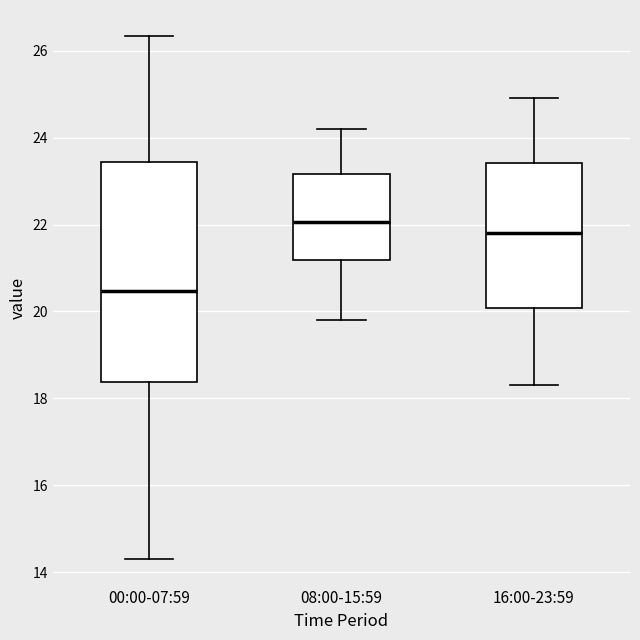

Reading left to right, read every box against the y-axis: the position of its median line, the range the box covers, and the ends of its whiskers. The values are not printed on the chart, so give them approximately, as read against the axis.

00:00-07:59: median 20.4, box 18.4 to 23.4, whiskers 14.4 to 26.4
08:00-15:59: median 22.0, box 21.2 to 23.2, whiskers 19.8 to 24.2
16:00-23:59: median 21.8, box 20.0 to 23.4, whiskers 18.4 to 25.0